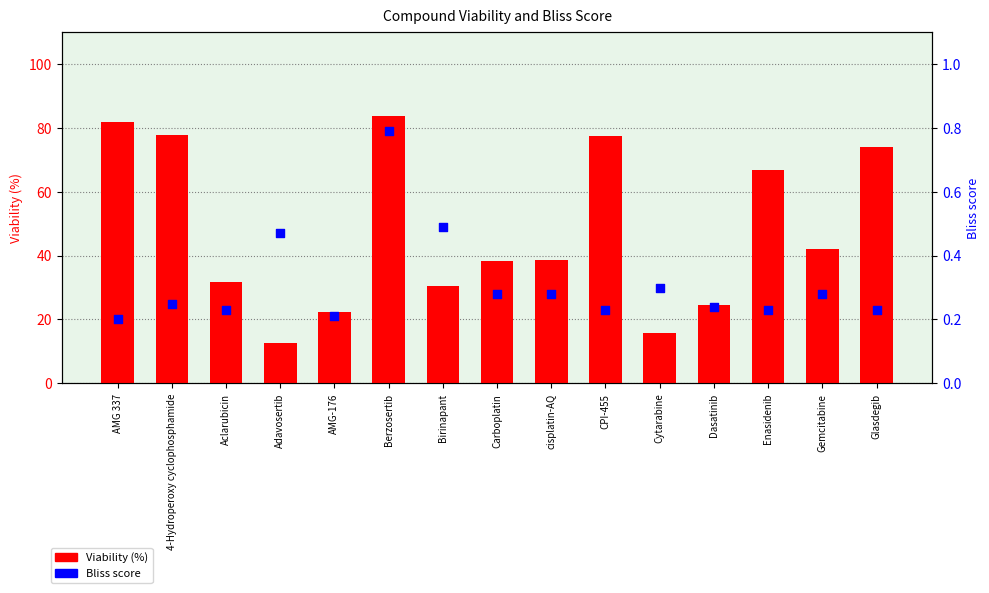

What is the total value across all series at Berzosertib?

84.3